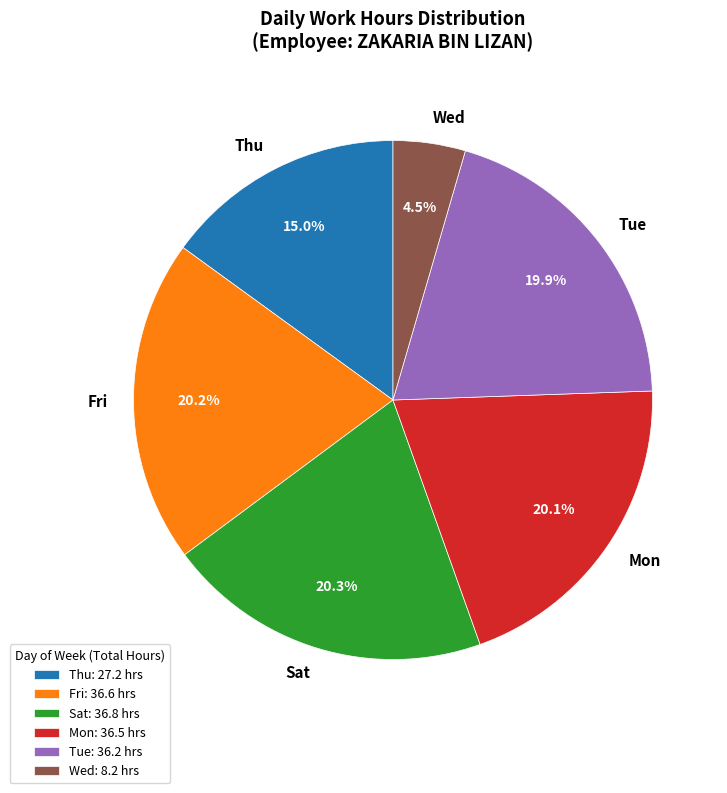

Is the sum of Thu and Tue greater than half?

No